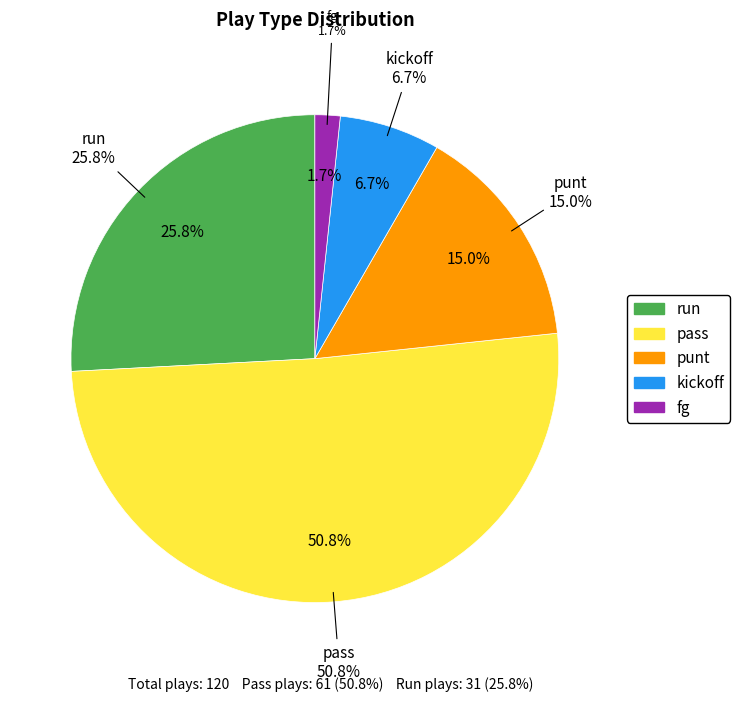

To the nearest percent, what percentage of the pie is run?

26%